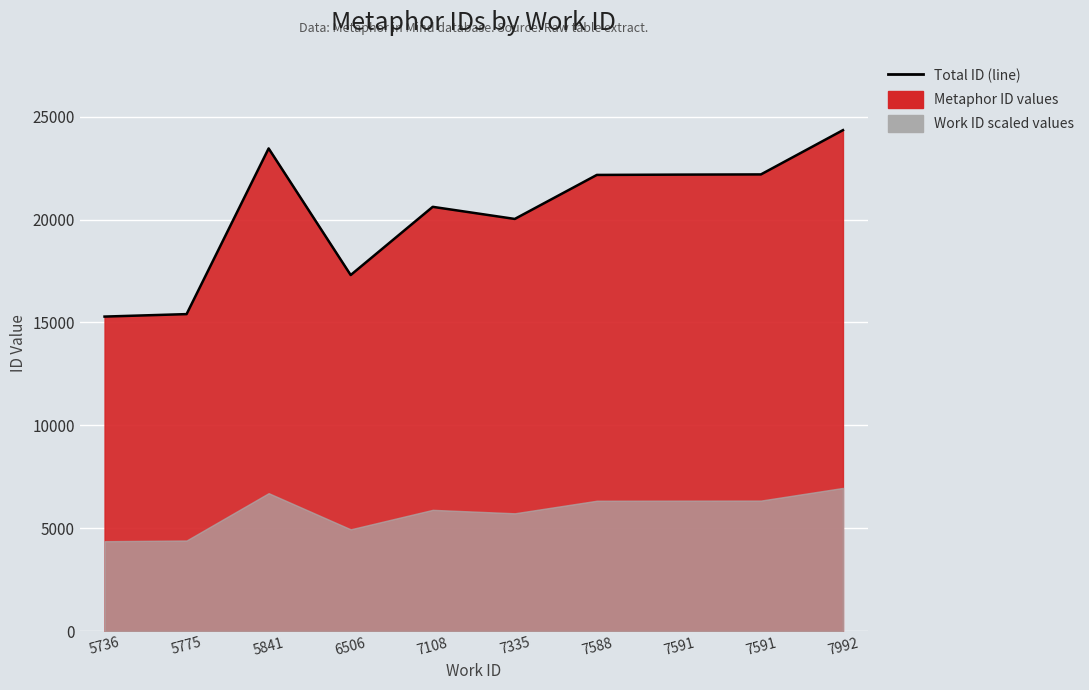

Reading right to left, list all the values displayed in this chart.

7992=24346	7591=22194	7591=22184	7588=22169	7335=20030	7108=20618	6506=17303	5841=23457	5775=15404	5736=15284